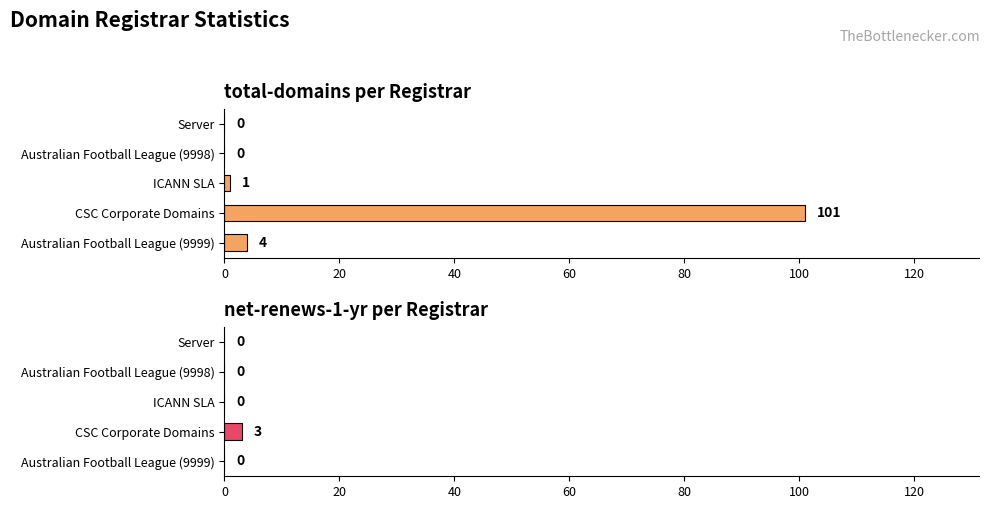

Count the number of data series in this chart.

2